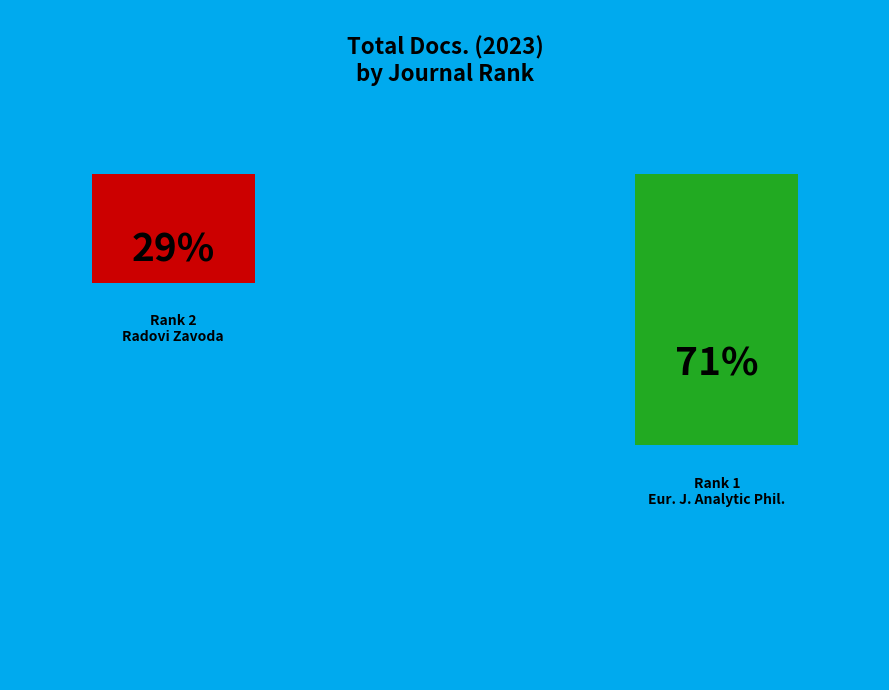

To the nearest percent, what is the average slice percentage?

50%